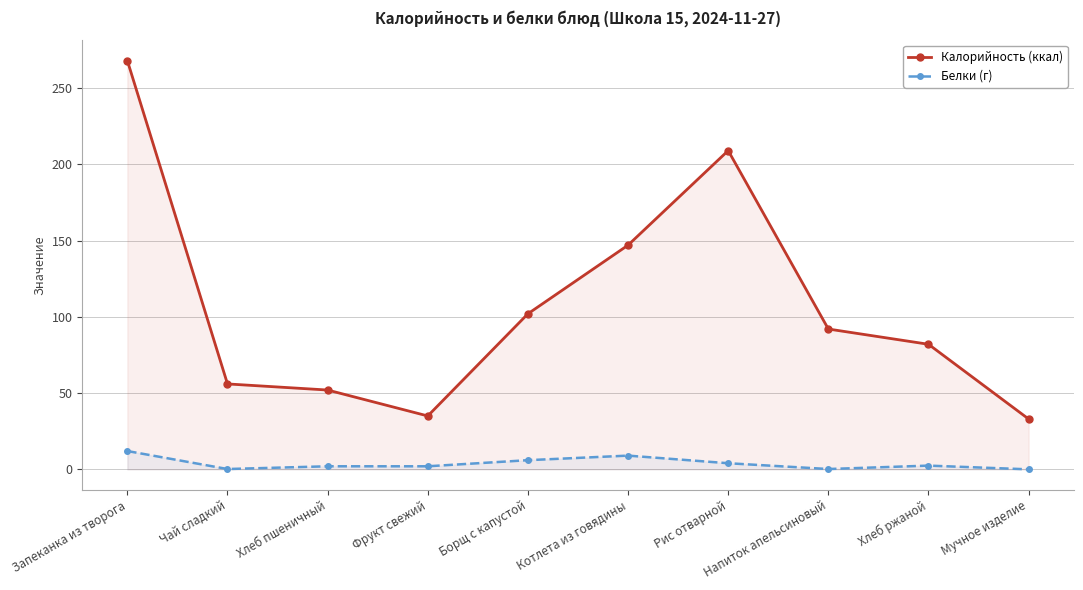

What is the label of the 8th point from the right?

Хлеб пшеничный